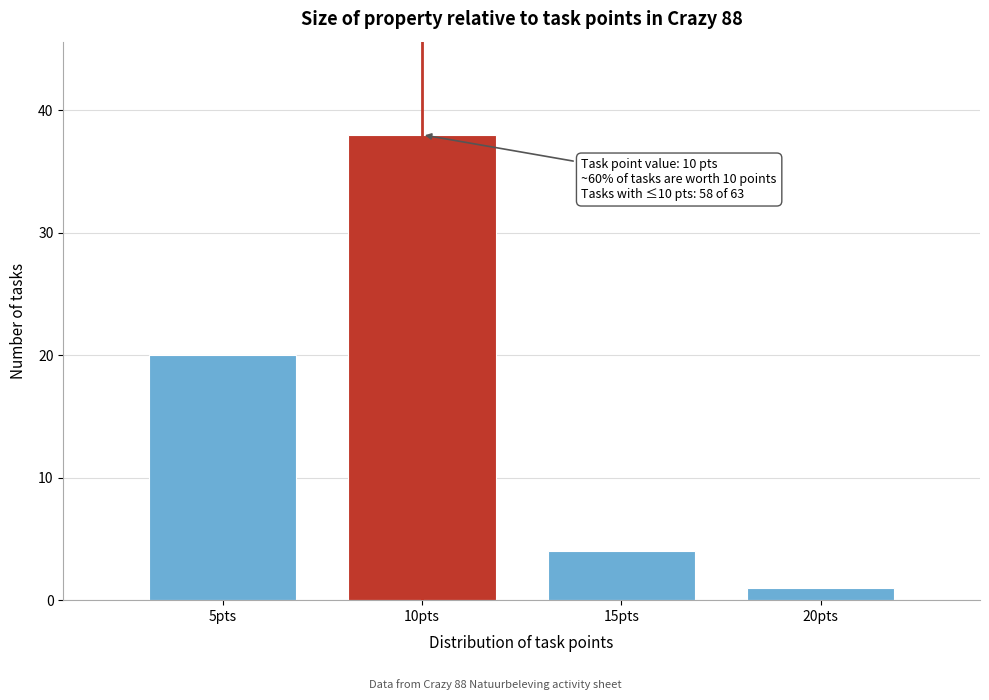

Reading left to right, extract all data points from this chart.

5pts=20	10pts=38	15pts=4	20pts=1